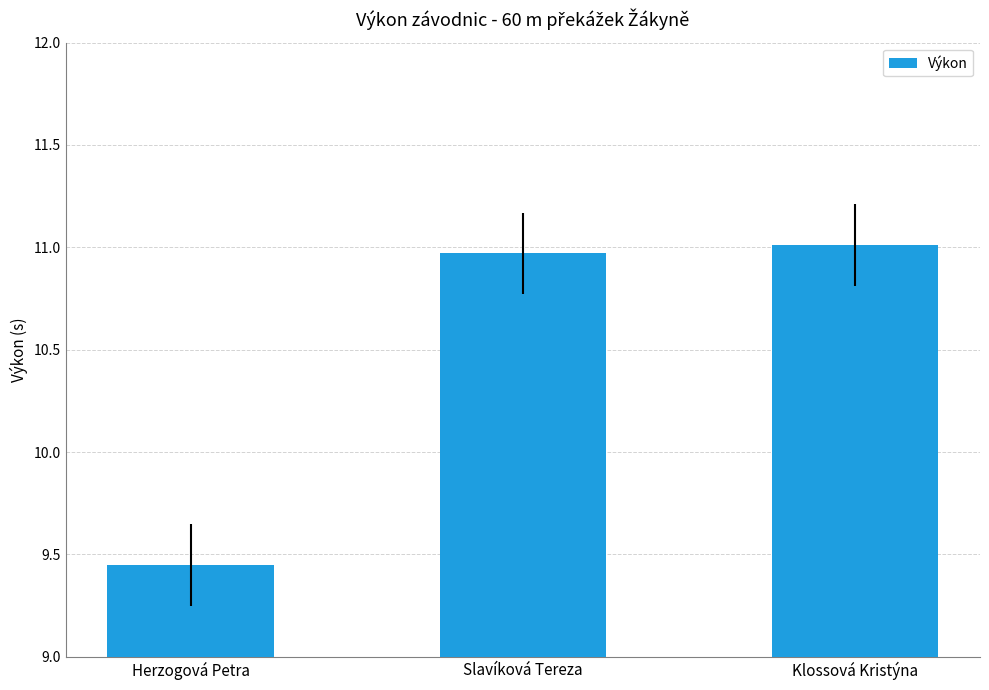

What is the average value?

10.5